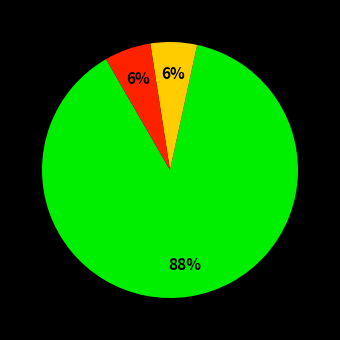

How many slices are in this pie chart?

3